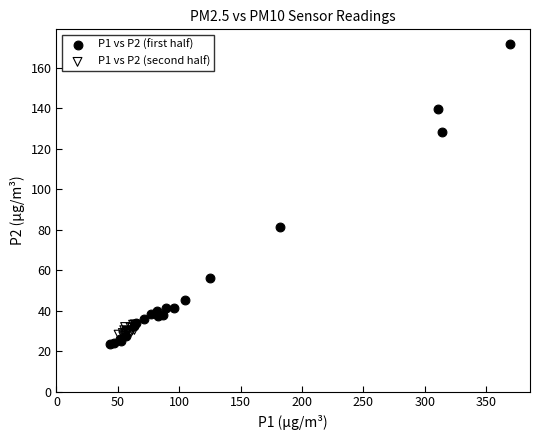

Which series has the largest Y range (max minus min)?

P1 vs P2 (first half)